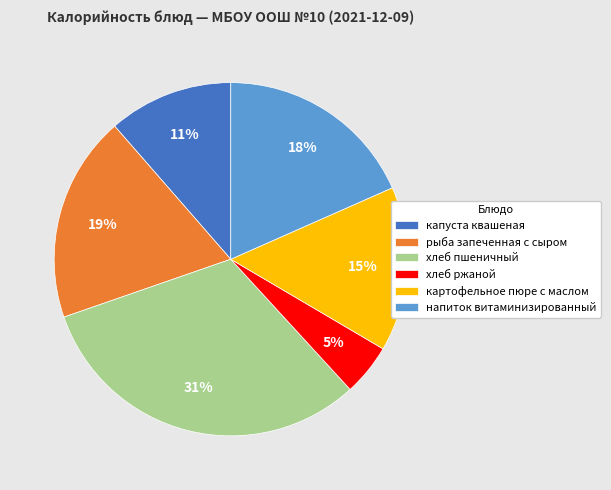

Rank the categories by value from lowest to highest.

хлеб ржаной, капуста квашеная, картофельное пюре с маслом, напиток витаминизированный, рыба запеченная с сыром, хлеб пшеничный